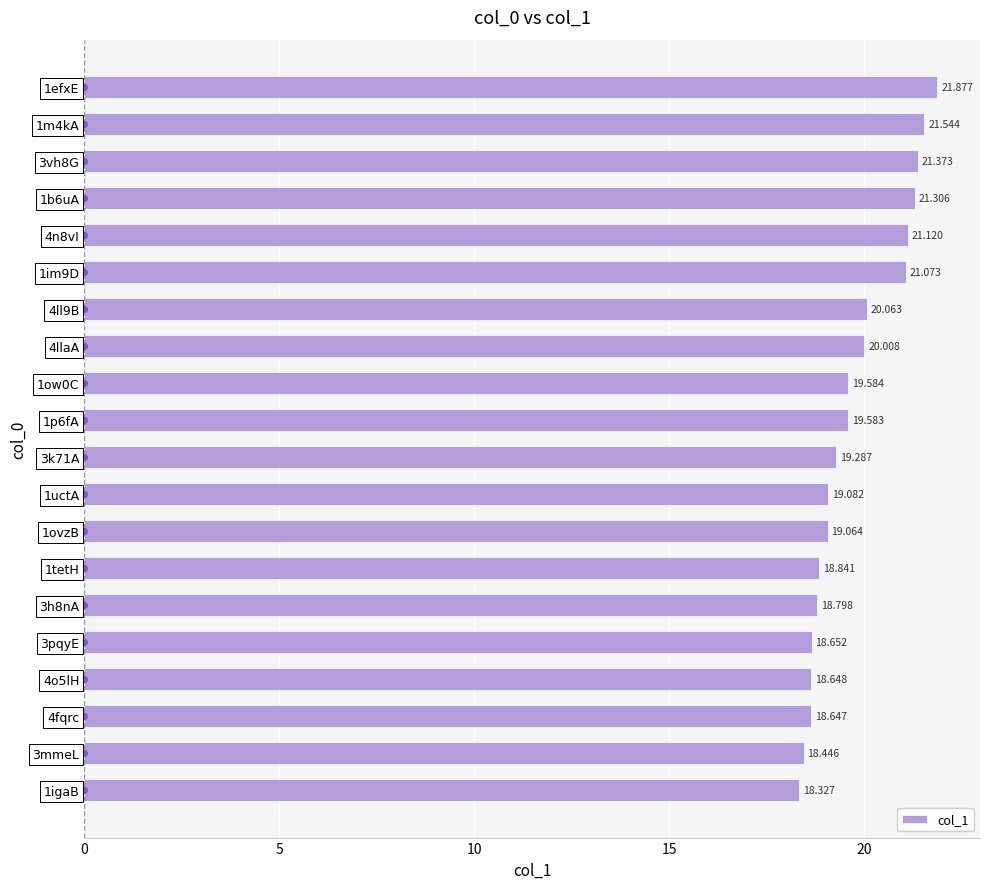

How many data points are above 19?

13